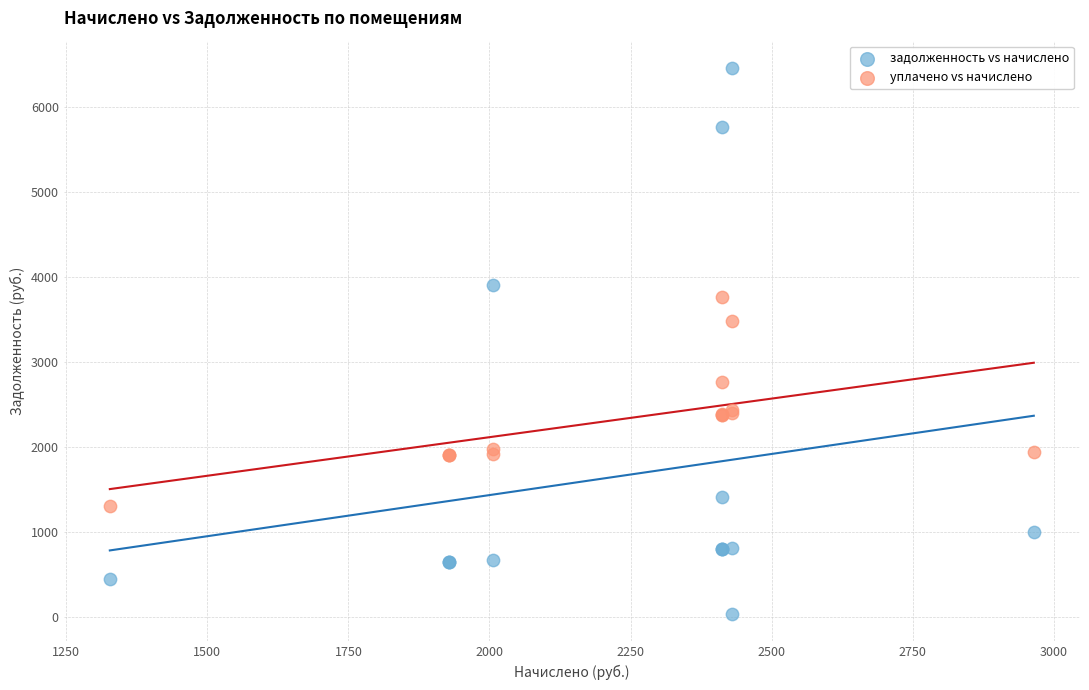

What are all the series names shown in the legend?

задолженность vs начислено, уплачено vs начислено